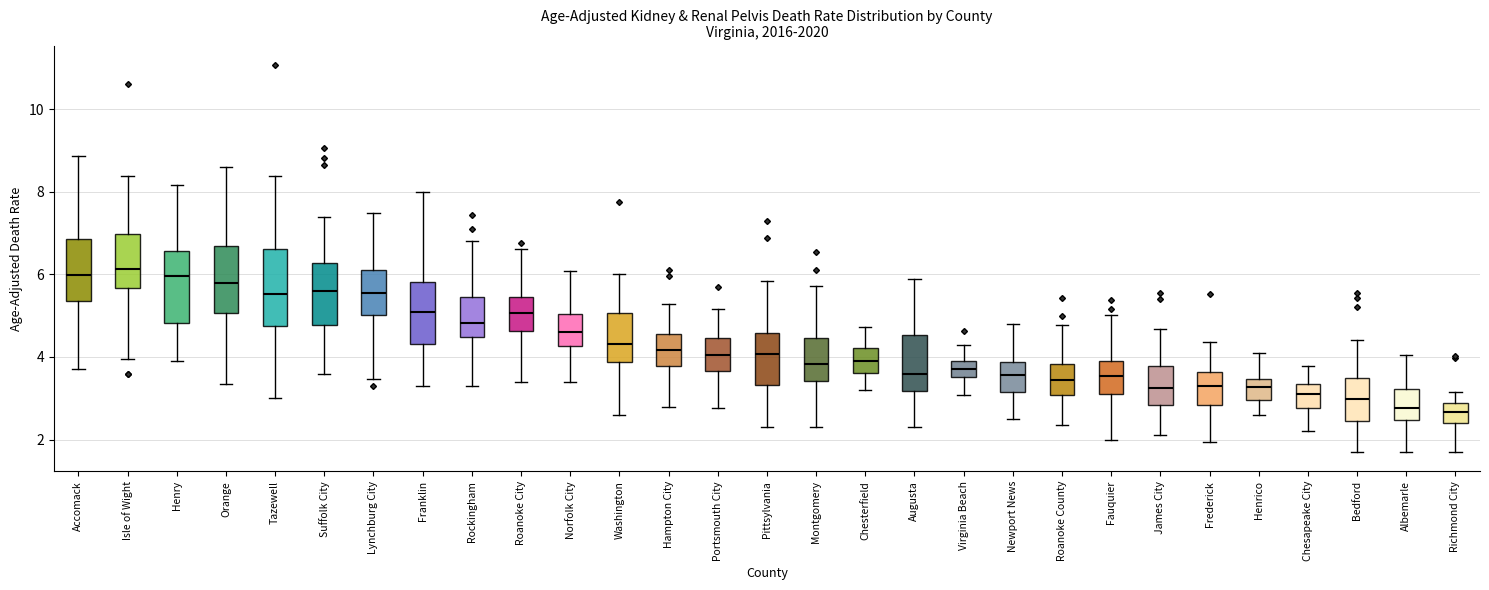

Reading left to right, transcribe this box plot: for each box, give where its median line is, the range the box spans, and where its two whiskers end, as read against the y-axis. The values are not printed on the chart, so give them approximately, as read against the axis.

Accomack: median 6.0, box 5.4 to 6.8, whiskers 3.8 to 8.8
Isle of Wight: median 6.2, box 5.6 to 7.0, whiskers 4.0 to 8.4
Henry: median 6.0, box 4.8 to 6.6, whiskers 3.8 to 8.2
Orange: median 5.8, box 5.0 to 6.6, whiskers 3.4 to 8.6
Tazewell: median 5.6, box 4.8 to 6.6, whiskers 3.0 to 8.4
Suffolk City: median 5.6, box 4.8 to 6.2, whiskers 3.6 to 7.4
Lynchburg City: median 5.6, box 5.0 to 6.0, whiskers 3.4 to 7.4
Franklin: median 5.0, box 4.4 to 5.8, whiskers 3.4 to 8.0
Rockingham: median 4.8, box 4.4 to 5.4, whiskers 3.4 to 6.8
Roanoke City: median 5.0, box 4.6 to 5.4, whiskers 3.4 to 6.6
Norfolk City: median 4.6, box 4.2 to 5.0, whiskers 3.4 to 6.0
Washington: median 4.4, box 3.8 to 5.0, whiskers 2.6 to 6.0
Hampton City: median 4.2, box 3.8 to 4.6, whiskers 2.8 to 5.2
Portsmouth City: median 4.0, box 3.6 to 4.4, whiskers 2.8 to 5.2
Pittsylvania: median 4.0, box 3.4 to 4.6, whiskers 2.4 to 5.8
Montgomery: median 3.8, box 3.4 to 4.4, whiskers 2.4 to 5.8
Chesterfield: median 4.0, box 3.6 to 4.2, whiskers 3.2 to 4.8
Augusta: median 3.6, box 3.2 to 4.6, whiskers 2.4 to 6.0
Virginia Beach: median 3.8, box 3.6 to 4.0, whiskers 3.0 to 4.2
Newport News: median 3.6, box 3.2 to 3.8, whiskers 2.6 to 4.8
Roanoke County: median 3.4, box 3.0 to 3.8, whiskers 2.4 to 4.8
Fauquier: median 3.6, box 3.0 to 3.8, whiskers 2.0 to 5.0
James City: median 3.2, box 2.8 to 3.8, whiskers 2.2 to 4.6
Frederick: median 3.2, box 2.8 to 3.6, whiskers 2.0 to 4.4
Henrico: median 3.2, box 3.0 to 3.4, whiskers 2.6 to 4.0
Chesapeake City: median 3.2, box 2.8 to 3.4, whiskers 2.2 to 3.8
Bedford: median 3.0, box 2.4 to 3.4, whiskers 1.8 to 4.4
Albemarle: median 2.8, box 2.4 to 3.2, whiskers 1.8 to 4.0
Richmond City: median 2.6, box 2.4 to 2.8, whiskers 1.8 to 3.2